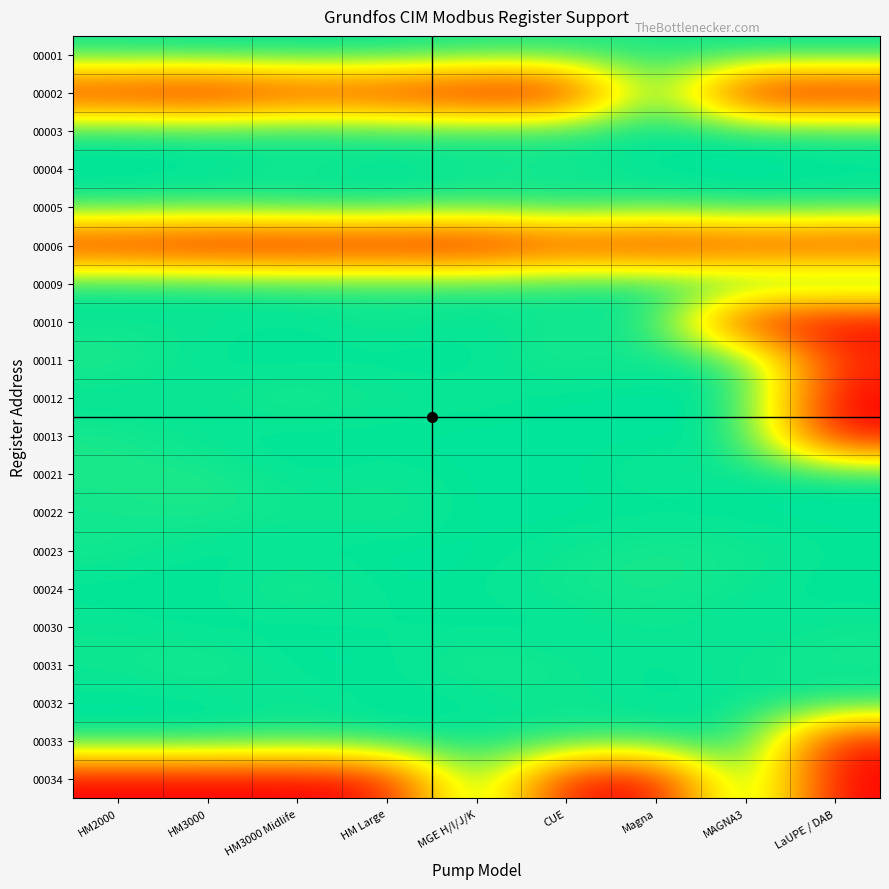

Reading left to right, extract all data points from this chart.

00001: HM2000=1.0	HM3000=1.0	HM3000 Midlife=1.0	HM Large=1.0	MGE H/I/J/K=1.0	CUE=1.0	Magna=1.0	MAGNA3=1.0	LaUPE / DAB=1.0
00002: HM2000=0.1	HM3000=0.0	HM3000 Midlife=0.1	HM Large=0.1	MGE H/I/J/K=0.0	CUE=0.0	Magna=1.0	MAGNA3=0.0	LaUPE / DAB=0.0
00003: HM2000=1.0	HM3000=1.0	HM3000 Midlife=1.0	HM Large=1.0	MGE H/I/J/K=1.0	CUE=1.0	Magna=1.0	MAGNA3=1.0	LaUPE / DAB=1.0
00004: HM2000=1.0	HM3000=1.0	HM3000 Midlife=1.0	HM Large=1.0	MGE H/I/J/K=1.0	CUE=1.0	Magna=1.0	MAGNA3=1.0	LaUPE / DAB=1.0
00005: HM2000=1.0	HM3000=1.0	HM3000 Midlife=1.0	HM Large=1.0	MGE H/I/J/K=1.0	CUE=1.0	Magna=1.0	MAGNA3=1.0	LaUPE / DAB=1.0
00006: HM2000=0.0	HM3000=0.0	HM3000 Midlife=0.0	HM Large=0.0	MGE H/I/J/K=0.0	CUE=0.1	Magna=0.1	MAGNA3=0.1	LaUPE / DAB=0.1
00009: HM2000=1.0	HM3000=1.0	HM3000 Midlife=1.0	HM Large=1.0	MGE H/I/J/K=1.0	CUE=1.0	Magna=1.0	MAGNA3=1.0	LaUPE / DAB=1.0
00010: HM2000=1.0	HM3000=1.0	HM3000 Midlife=1.0	HM Large=1.0	MGE H/I/J/K=1.0	CUE=1.0	Magna=1.0	MAGNA3=0.1	LaUPE / DAB=0.0
00011: HM2000=1.0	HM3000=1.0	HM3000 Midlife=1.0	HM Large=1.0	MGE H/I/J/K=1.0	CUE=1.0	Magna=1.0	MAGNA3=1.0	LaUPE / DAB=0.1
00012: HM2000=1.0	HM3000=1.0	HM3000 Midlife=1.0	HM Large=1.0	MGE H/I/J/K=1.0	CUE=1.0	Magna=1.0	MAGNA3=1.0	LaUPE / DAB=0.0
00013: HM2000=1.0	HM3000=1.0	HM3000 Midlife=1.0	HM Large=1.0	MGE H/I/J/K=1.0	CUE=1.0	Magna=1.0	MAGNA3=1.0	LaUPE / DAB=0.0
00021: HM2000=1.0	HM3000=1.0	HM3000 Midlife=1.0	HM Large=1.0	MGE H/I/J/K=1.0	CUE=1.0	Magna=1.0	MAGNA3=1.0	LaUPE / DAB=1.0
00022: HM2000=1.0	HM3000=1.0	HM3000 Midlife=1.0	HM Large=1.0	MGE H/I/J/K=1.0	CUE=1.0	Magna=1.0	MAGNA3=1.0	LaUPE / DAB=1.0
00023: HM2000=1.0	HM3000=1.0	HM3000 Midlife=1.0	HM Large=1.0	MGE H/I/J/K=1.0	CUE=1.0	Magna=1.0	MAGNA3=1.0	LaUPE / DAB=1.0
00024: HM2000=1.0	HM3000=1.0	HM3000 Midlife=1.0	HM Large=1.0	MGE H/I/J/K=1.0	CUE=1.0	Magna=1.0	MAGNA3=1.0	LaUPE / DAB=1.0
00030: HM2000=1.0	HM3000=1.0	HM3000 Midlife=1.0	HM Large=1.0	MGE H/I/J/K=1.0	CUE=1.0	Magna=1.0	MAGNA3=1.0	LaUPE / DAB=1.0
00031: HM2000=1.0	HM3000=1.0	HM3000 Midlife=1.0	HM Large=1.0	MGE H/I/J/K=1.0	CUE=1.0	Magna=1.0	MAGNA3=1.0	LaUPE / DAB=1.0
00032: HM2000=1.0	HM3000=1.0	HM3000 Midlife=1.0	HM Large=1.0	MGE H/I/J/K=1.0	CUE=1.0	Magna=1.0	MAGNA3=1.0	LaUPE / DAB=1.0
00033: HM2000=1.0	HM3000=1.0	HM3000 Midlife=1.0	HM Large=1.0	MGE H/I/J/K=1.0	CUE=1.0	Magna=1.0	MAGNA3=1.0	LaUPE / DAB=0.1
00034: HM2000=0.0	HM3000=0.0	HM3000 Midlife=0.0	HM Large=0.0	MGE H/I/J/K=1.0	CUE=0.1	Magna=0.0	MAGNA3=1.0	LaUPE / DAB=0.0